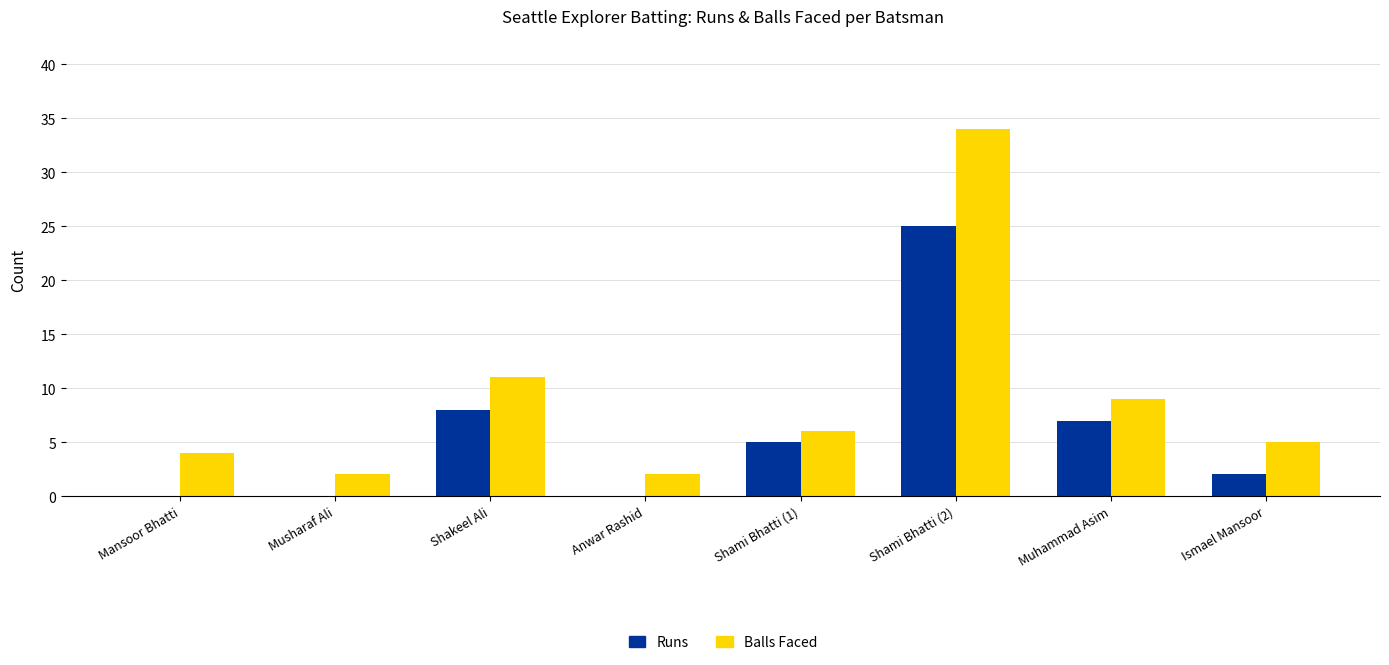

What is the total value across all series at Ismael Mansoor?

7